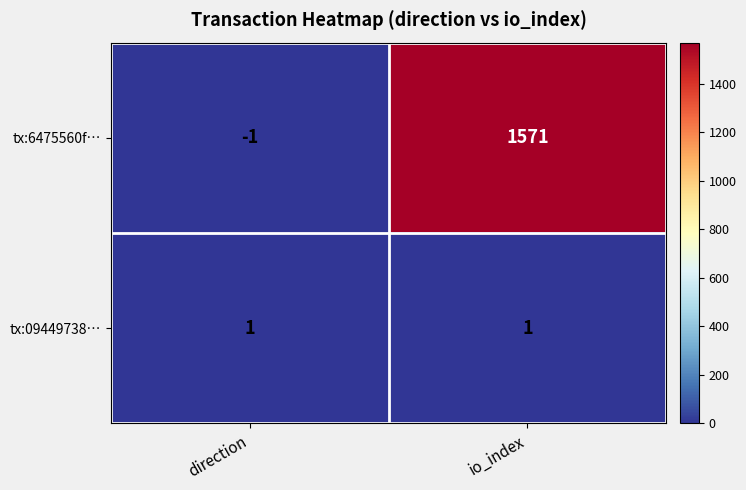

List the series in order of their peak value, lowest first.

tx:09449738…, tx:6475560f…